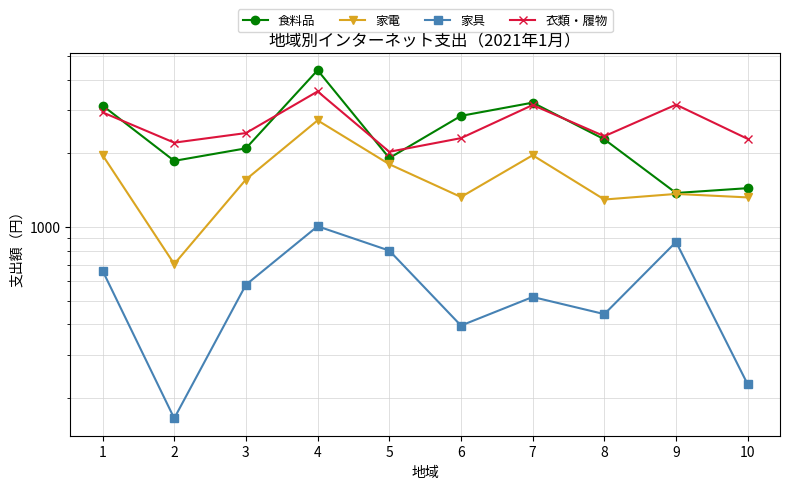

What is the total value across all series at 5?

6544